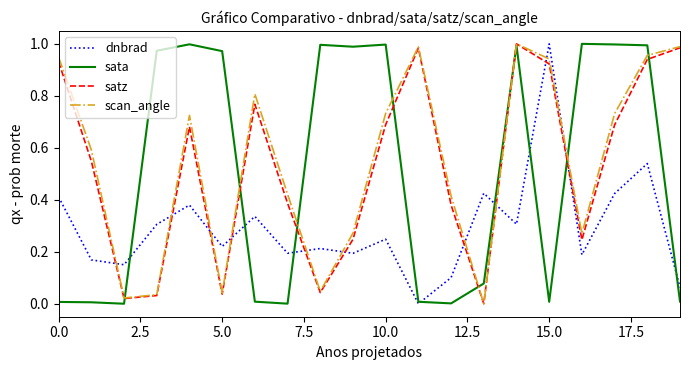

After their last crossing, which series has the higher values: satz or dnbrad?

satz